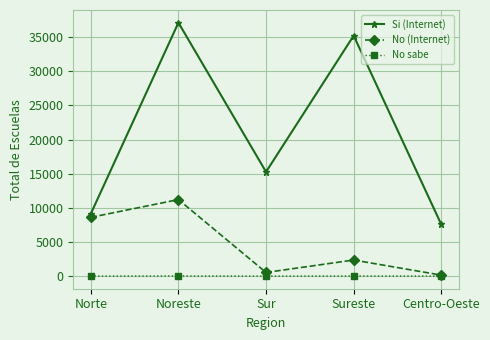

What is the label of the 2nd point from the left?

Noreste